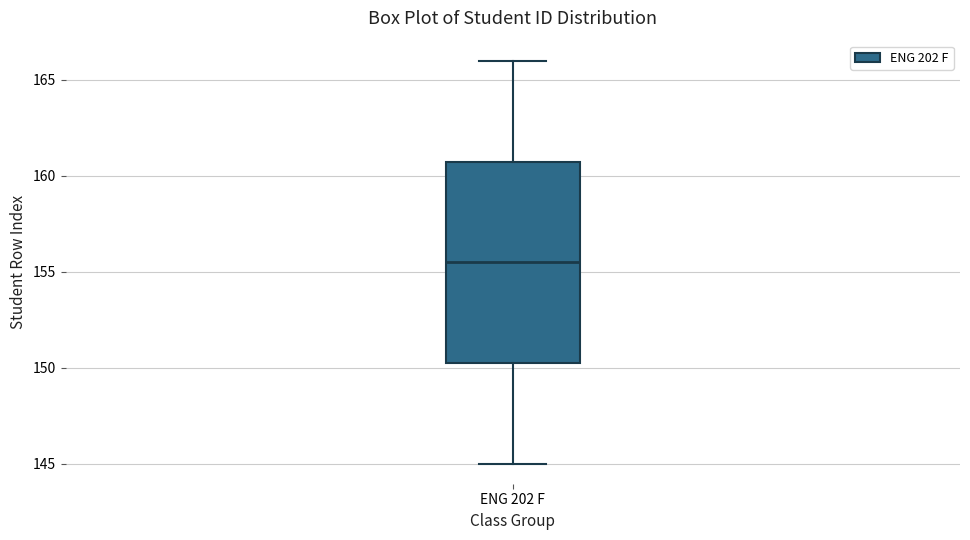

Where is the upper edge of the box for ENG 202 F on the y-axis? The values are not printed on the chart, so give them approximately, as read against the axis.

161.0